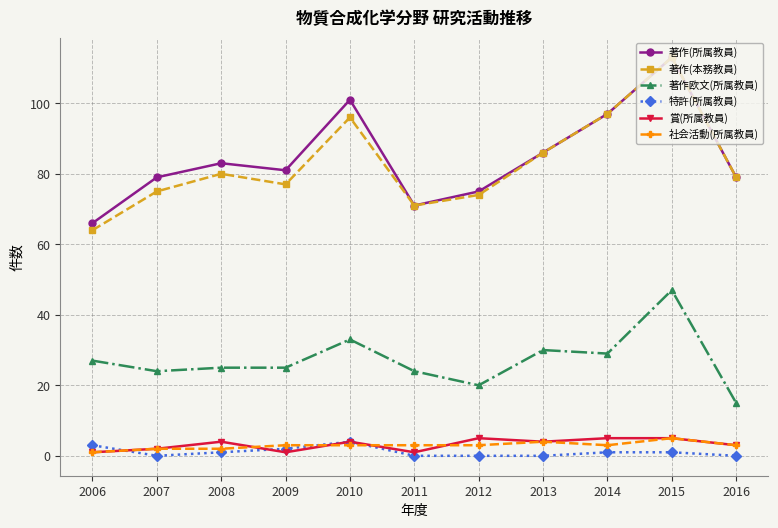

What is the difference between the second highest and second lowest values in the 著作欧文(所属教員) series?

13